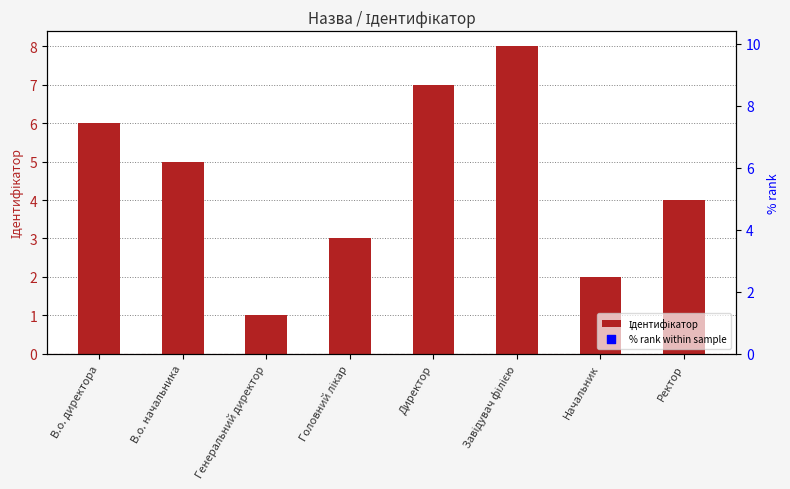

Which series reaches the maximum Y coordinate?

% rank within sample